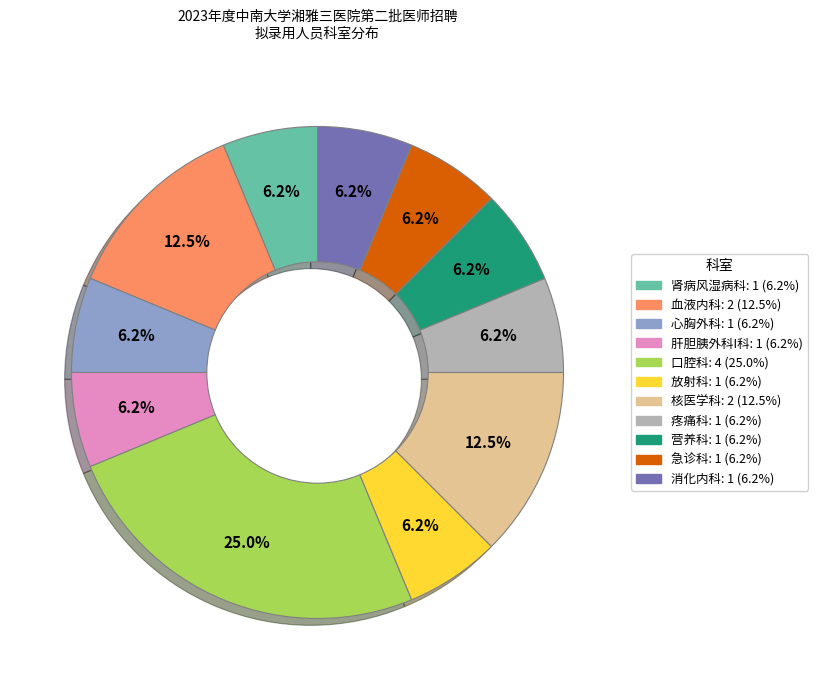

How many segments does this pie chart have?

11